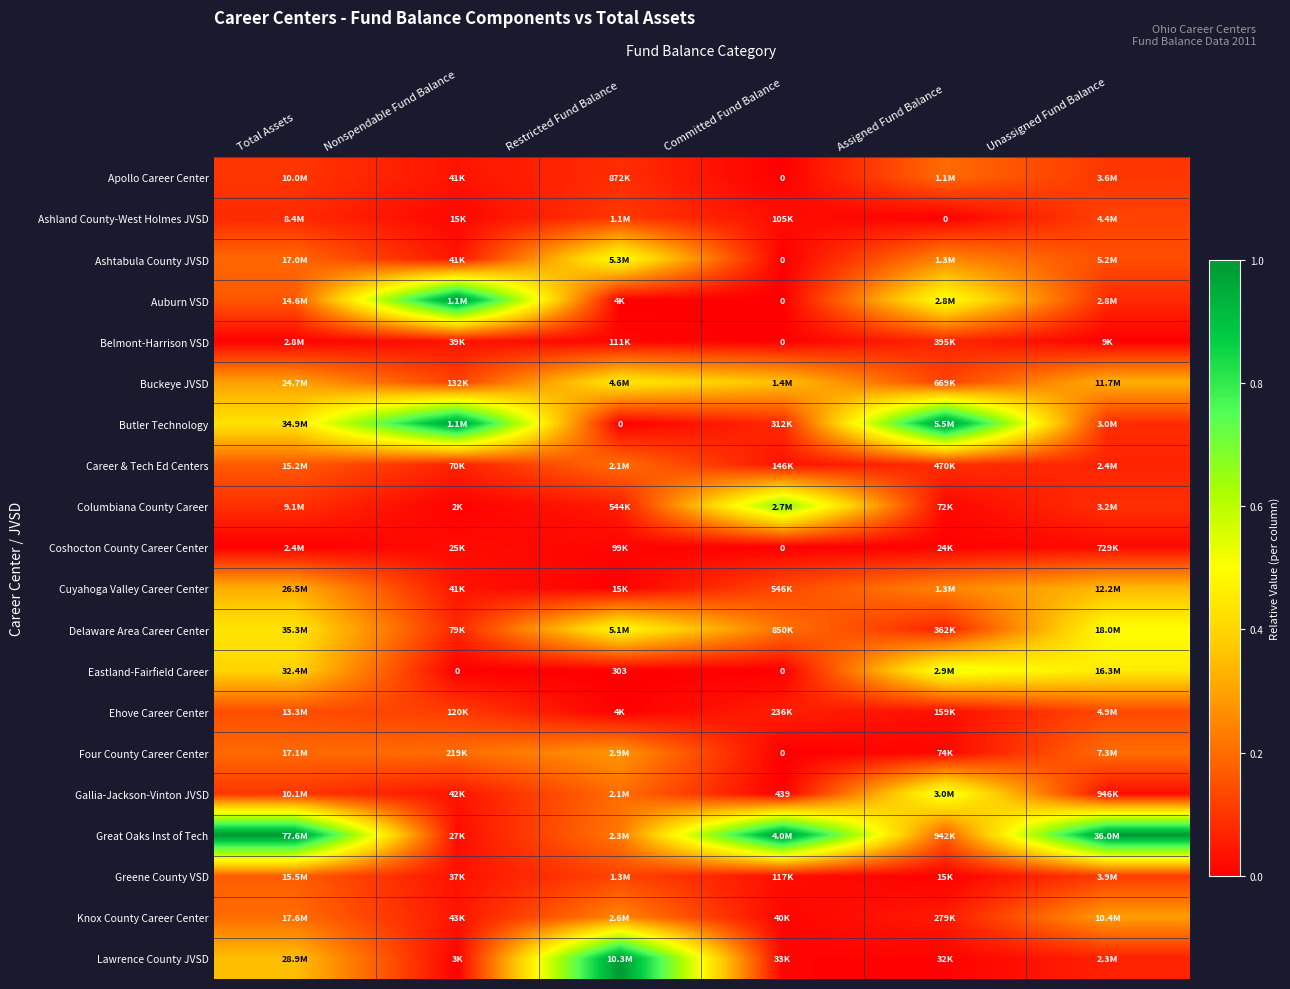

What is the maximum value shown in the chart?

1.0